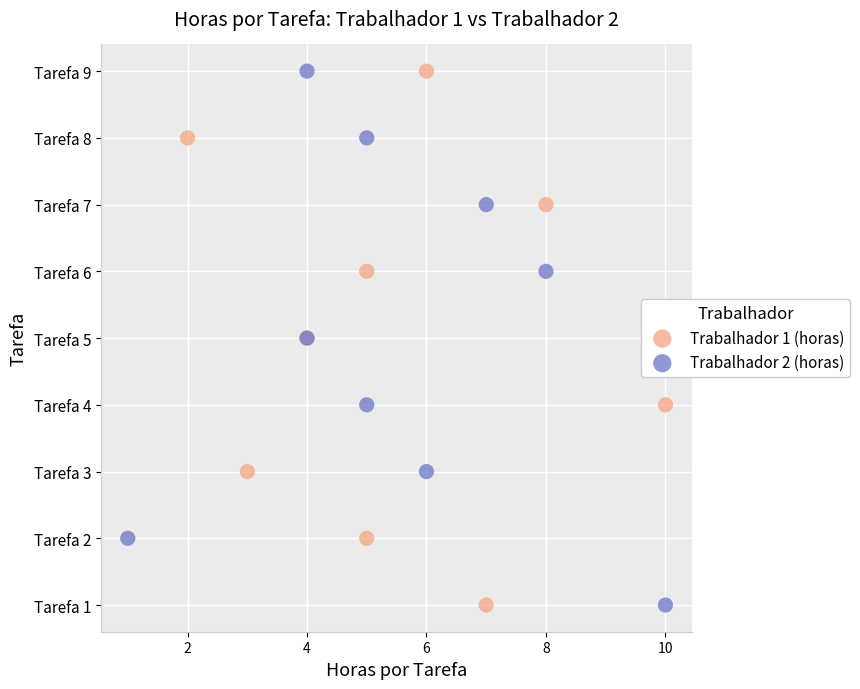

What are all the series names shown in the legend?

Trabalhador 1 (horas), Trabalhador 2 (horas)